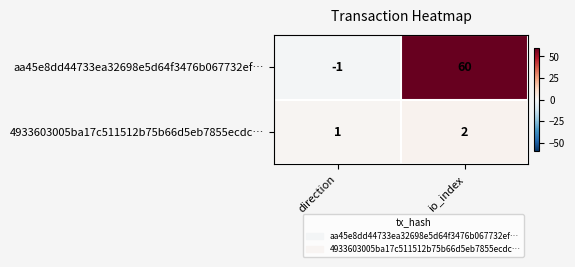

What is the maximum value shown in the chart?

60